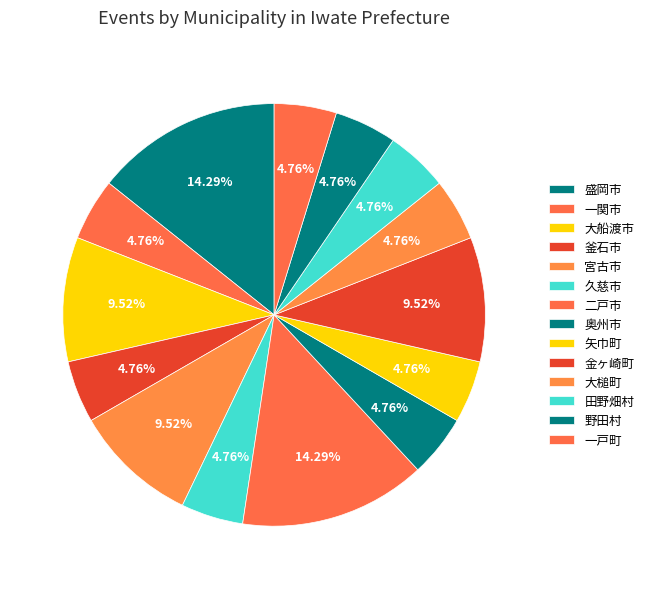

True or false: 久慈市 accounts for 5% of the total.

True